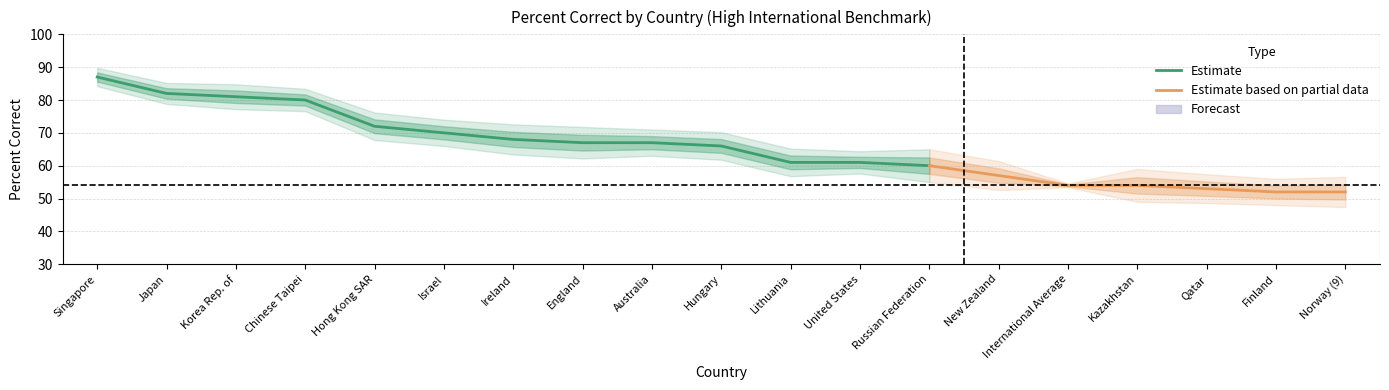

Reading left to right, list all the values displayed in this chart.

Percent Correct: Singapore=87.0	Japan=82.0	Korea Rep. of=81.0	Chinese Taipei=80.0	Hong Kong SAR=72.0	Israel=70.0	Ireland=68.0	England=67.0	Australia=67.0	Hungary=66.0	Lithuania=61.0	United States=61.0	Russian Federation=60.0	New Zealand=57.0	International Average=54.0	Kazakhstan=54.0	Qatar=53.0	Finland=52.0	Norway (9)=52.0
SE: Singapore=1.4	Japan=1.6	Korea Rep. of=1.9	Chinese Taipei=1.7	Hong Kong SAR=2.1	Israel=2.0	Ireland=2.3	England=2.4	Australia=2.0	Hungary=2.1	Lithuania=2.1	United States=1.7	Russian Federation=2.5	New Zealand=2.2	International Average=0.3	Kazakhstan=2.5	Qatar=2.2	Finland=2.0	Norway (9)=2.3